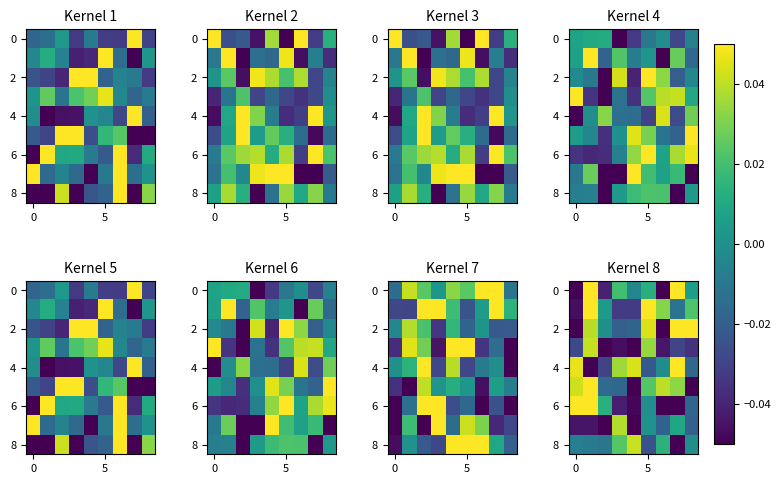

How many distinct data groups are displayed?

9